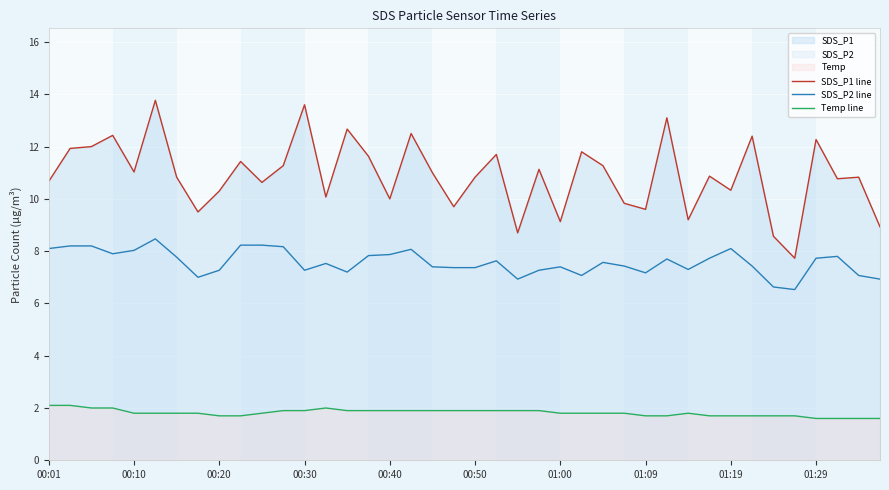

Reading right to left, extract all data points from this chart.

SDS_P1 line: 8.9	10.8	10.8	12.3	7.7	8.6	12.4	10.3	10.9	9.2	13.1	9.6	9.8	11.3	11.8	9.1	11.1	8.7	11.7	10.8	9.7	11.0	12.5	10.0	11.6	12.7	10.1	13.6	11.3	10.6	11.4	10.3	9.5	10.8	13.8	11.0	12.4	12.0	11.9	10.7
SDS_P2 line: 6.9	7.1	7.8	7.7	6.5	6.6	7.4	8.1	7.7	7.3	7.7	7.2	7.4	7.6	7.1	7.4	7.3	6.9	7.6	7.4	7.4	7.4	8.1	7.9	7.8	7.2	7.5	7.3	8.2	8.2	8.2	7.3	7.0	7.8	8.5	8.0	7.9	8.2	8.2	8.1
Temp line: 1.6	1.6	1.6	1.6	1.7	1.7	1.7	1.7	1.7	1.8	1.7	1.7	1.8	1.8	1.8	1.8	1.9	1.9	1.9	1.9	1.9	1.9	1.9	1.9	1.9	1.9	2.0	1.9	1.9	1.8	1.7	1.7	1.8	1.8	1.8	1.8	2.0	2.0	2.1	2.1